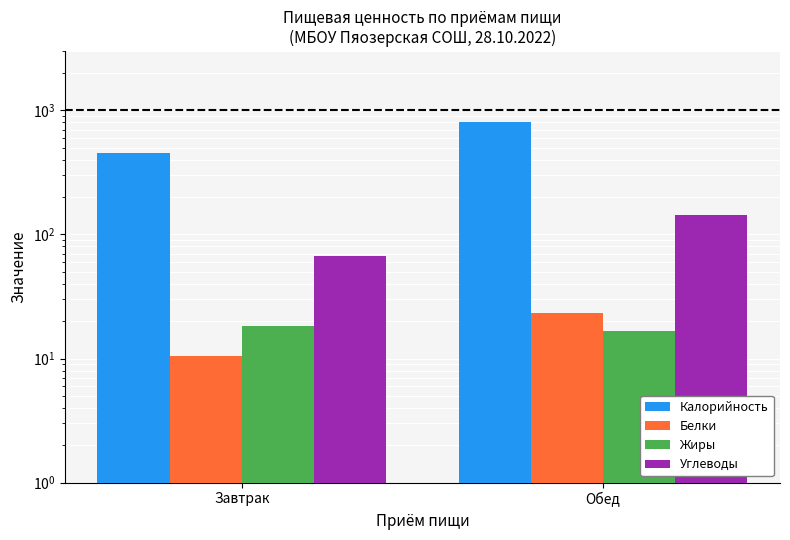

Between Обед and Завтрак, which is larger?

Обед